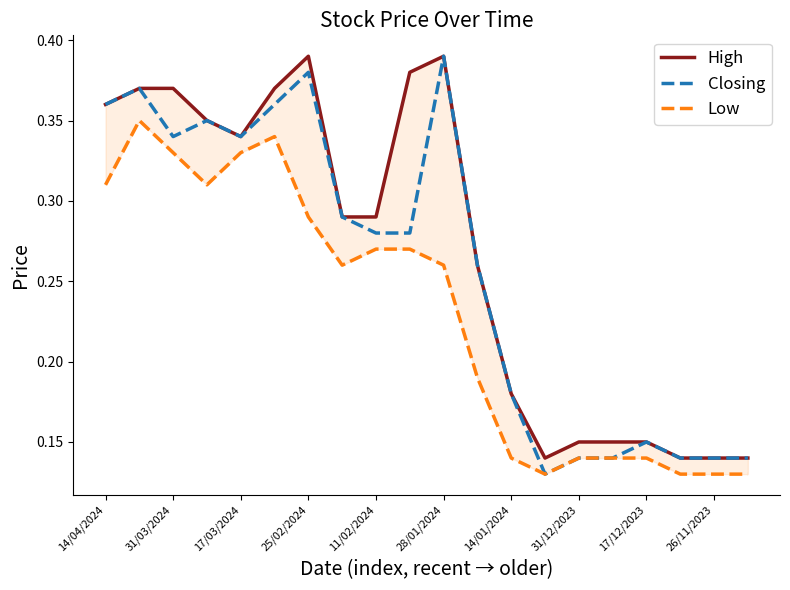

Reading left to right, transcribe all the data shown in this chart.

High: 0.4	0.4	0.4	0.3	0.3	0.4	0.4	0.3	0.3	0.4	0.4	0.3	0.2	0.1	0.1	0.1	0.1	0.1	0.1	0.1
Closing: 0.4	0.4	0.3	0.3	0.3	0.4	0.4	0.3	0.3	0.3	0.4	0.3	0.2	0.1	0.1	0.1	0.1	0.1	0.1	0.1
Low: 0.3	0.3	0.3	0.3	0.3	0.3	0.3	0.3	0.3	0.3	0.3	0.2	0.1	0.1	0.1	0.1	0.1	0.1	0.1	0.1